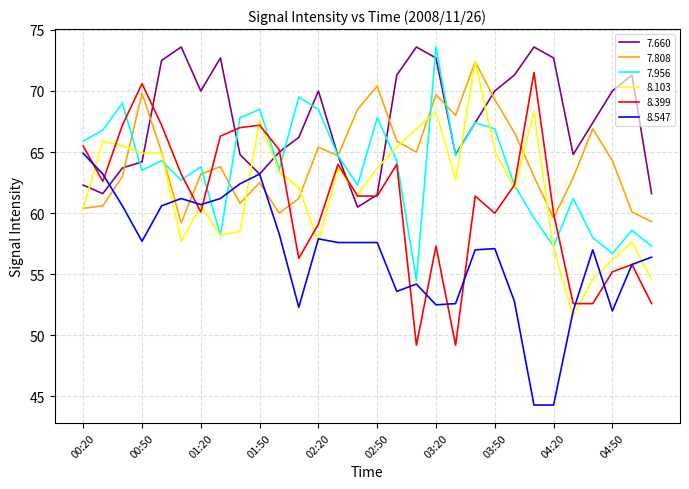

What is the highest value of the 7.660 series?

73.6